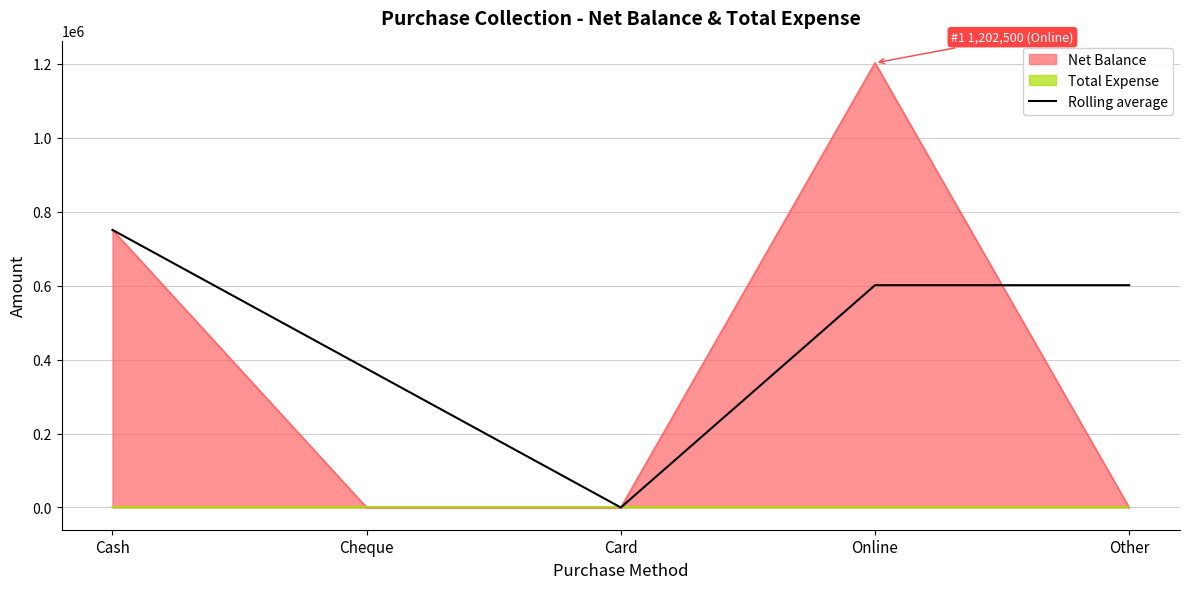

At which label does Rolling average reach its minimum?

Card